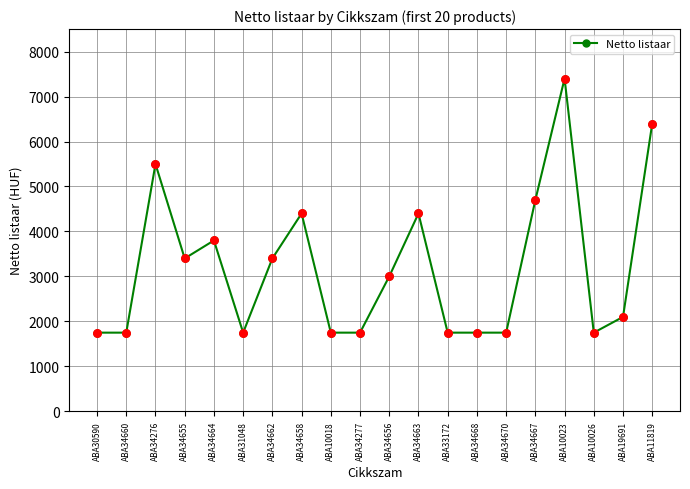

What is the change in value from ABA34660 to ABA34655?

+1650